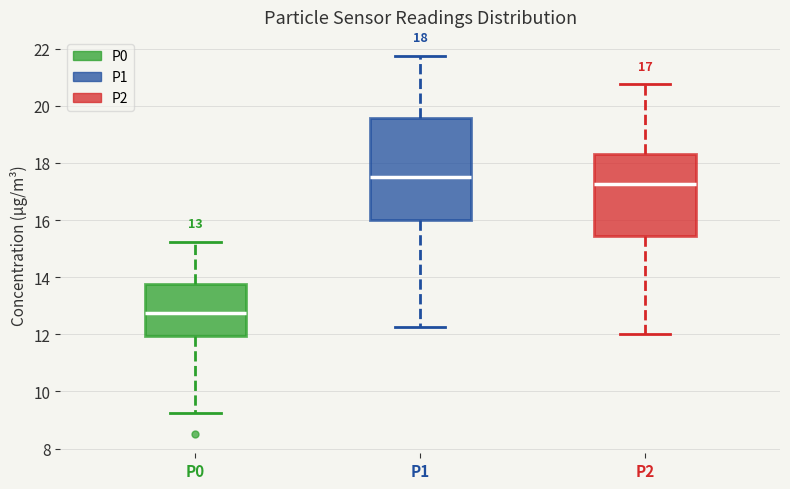

Which box's median line is the highest?

P1